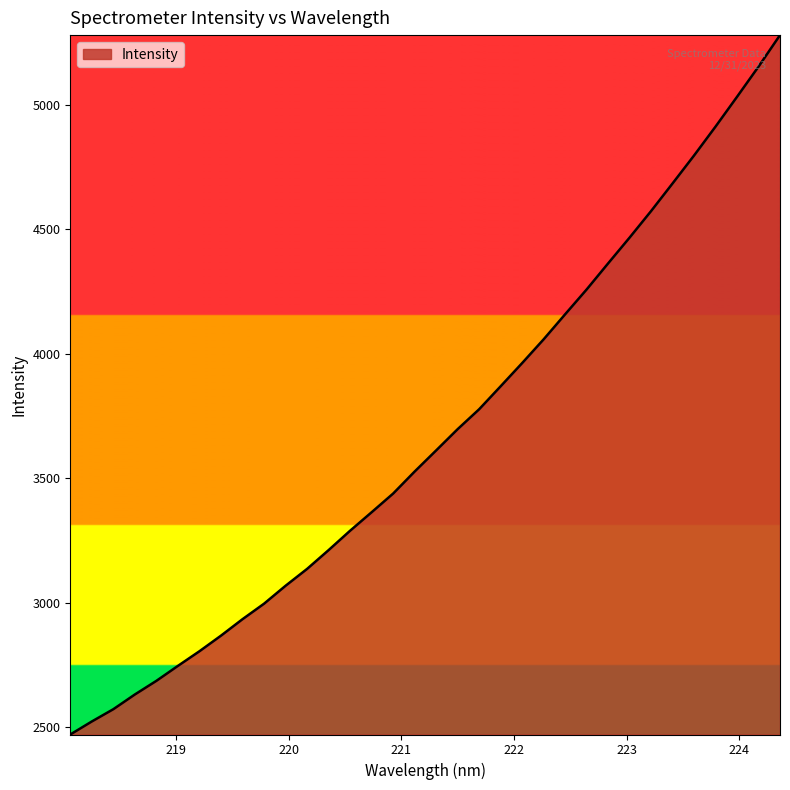

What is the greatest value displayed?

5279.0